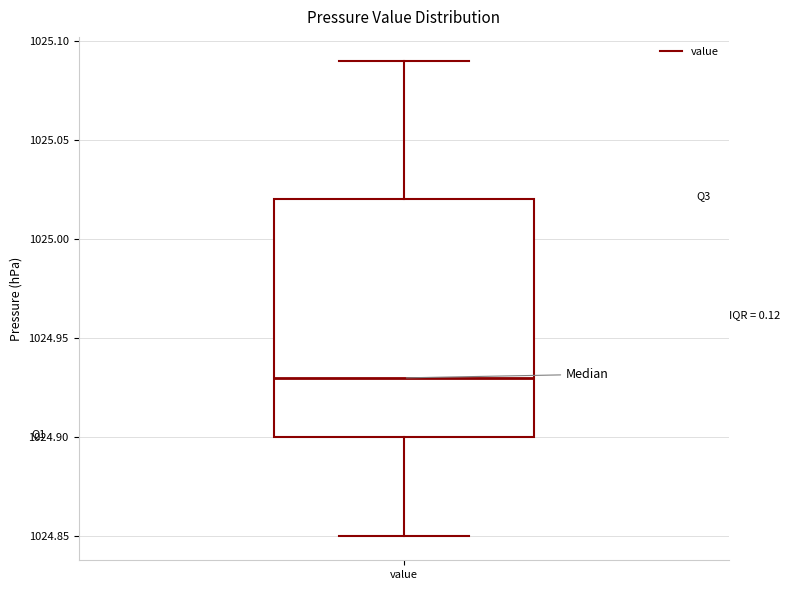

Read this box plot against the y-axis: the position of the median line, the range covered by the box, and the ends of both whiskers. The values are not printed on the chart, so give them approximately, as read against the axis.

median 1024.93, box 1024.90 to 1025.02, whiskers 1024.85 to 1025.09